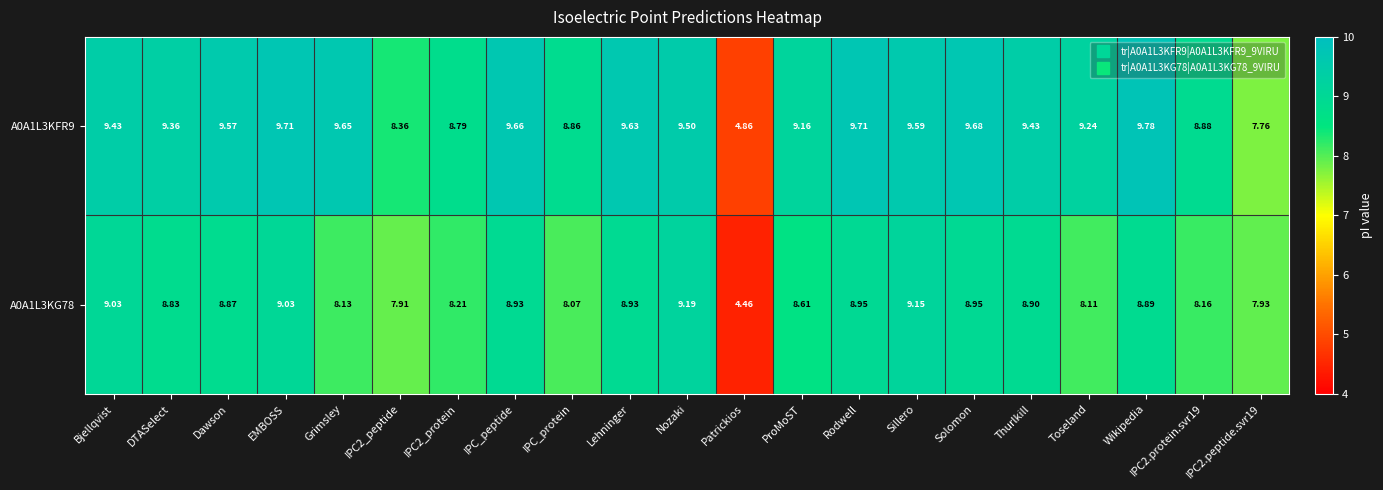

What is the difference between the highest and lowest values at Bjellqvist?

0.4